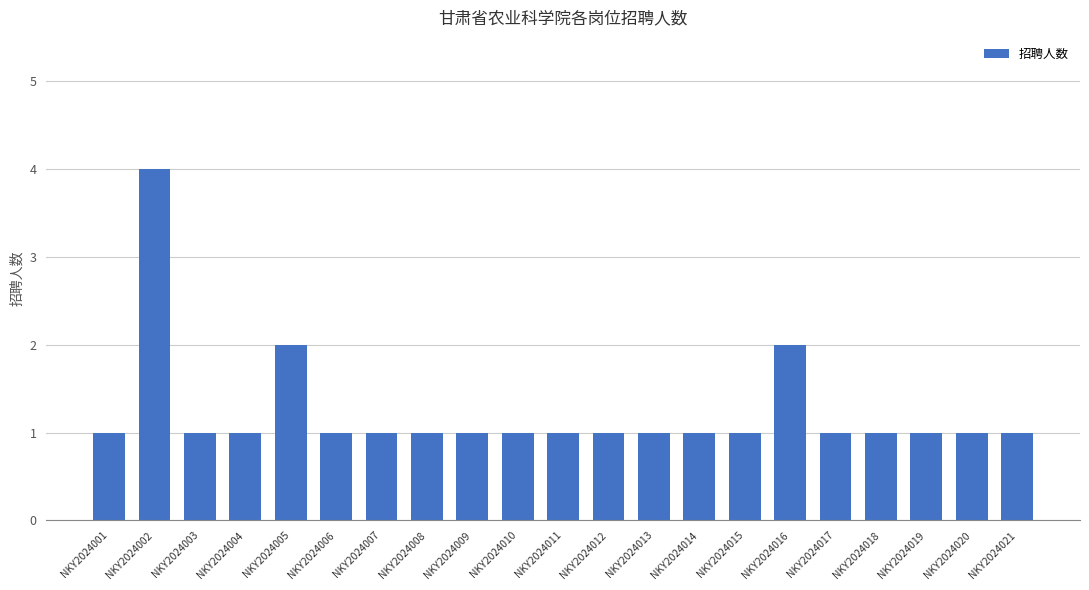

Reading left to right, what are all the values shown in this chart?

NKY2024001=1	NKY2024002=4	NKY2024003=1	NKY2024004=1	NKY2024005=2	NKY2024006=1	NKY2024007=1	NKY2024008=1	NKY2024009=1	NKY2024010=1	NKY2024011=1	NKY2024012=1	NKY2024013=1	NKY2024014=1	NKY2024015=1	NKY2024016=2	NKY2024017=1	NKY2024018=1	NKY2024019=1	NKY2024020=1	NKY2024021=1